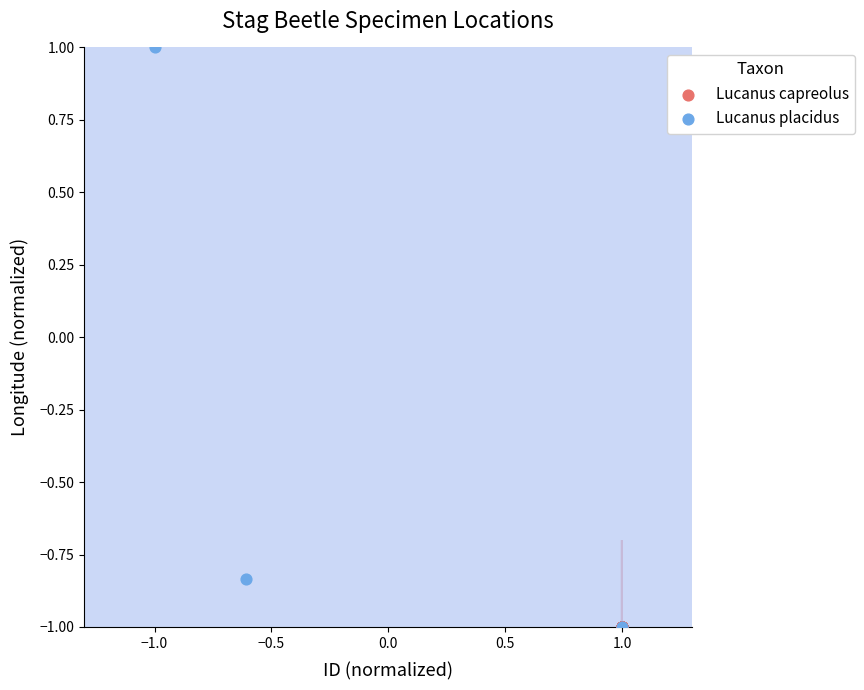

Which series reaches the maximum Y coordinate?

Lucanus placidus